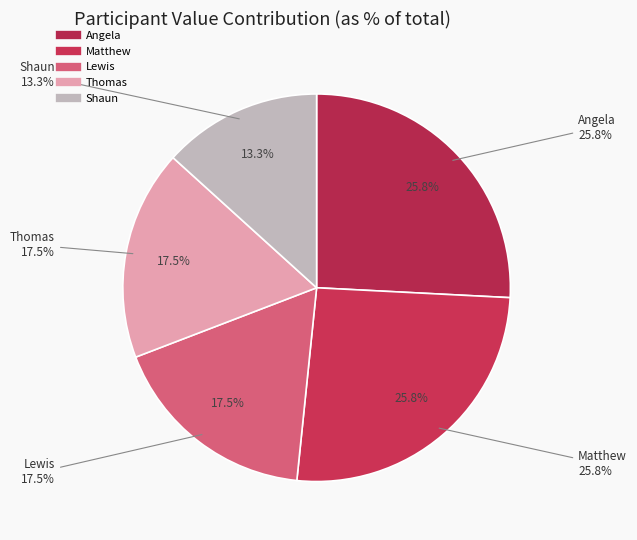

Count the number of slices in the pie.

5